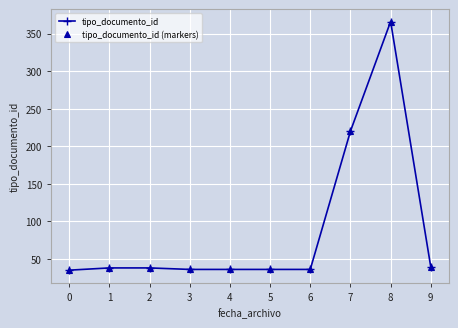

Does the chart have visible grid lines?

Yes